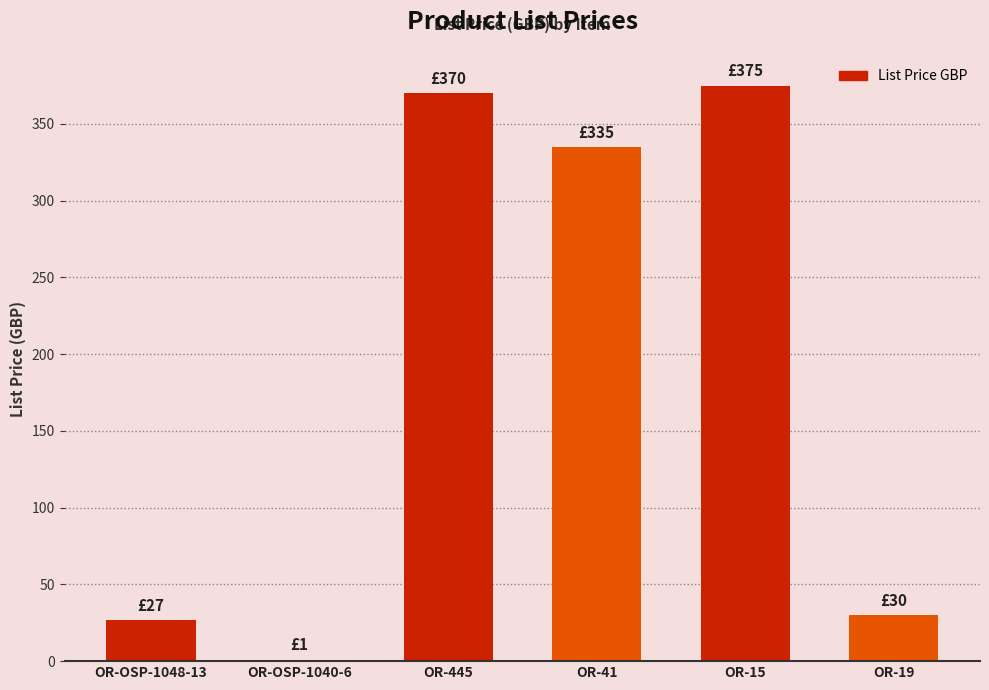

What is the change in value from OR-OSP-1048-13 to OR-19?

+3